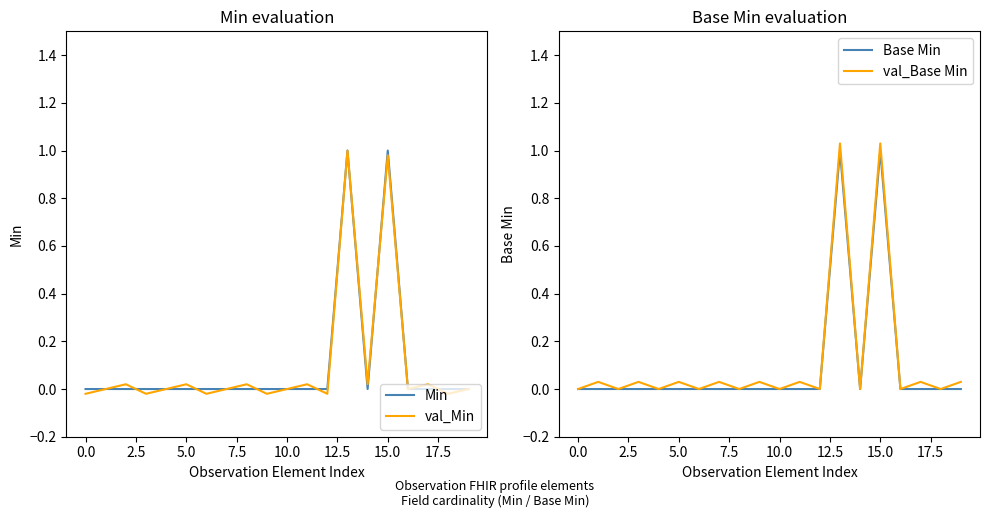

How many lines are shown in the chart?

4